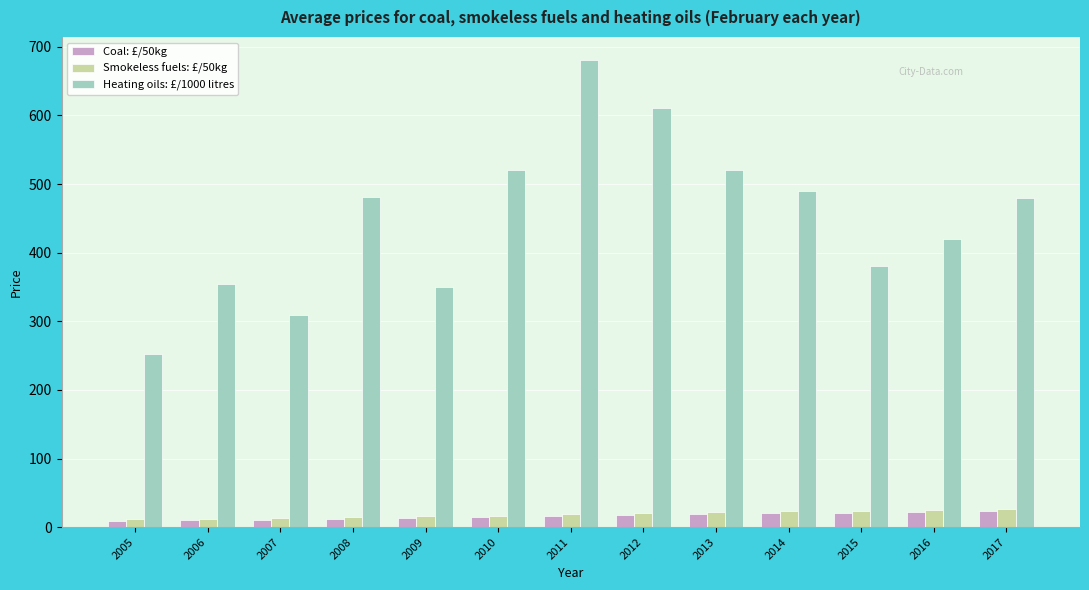

Which series has the largest range (max minus min)?

Heating oils: £/1000 litres